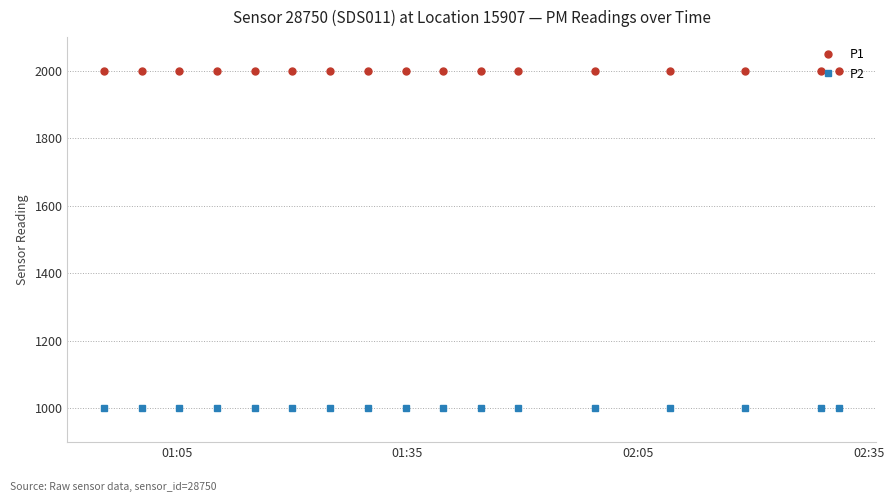

Which series has the largest total across all categories?

P1